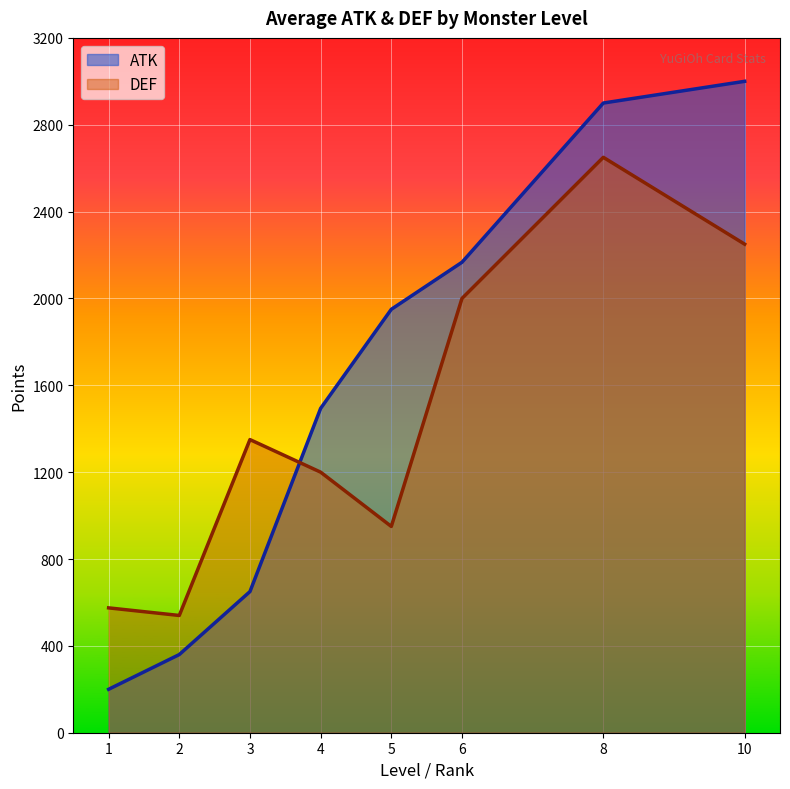

What is the difference between the maximum and minimum values in the DEF series?

2110.0